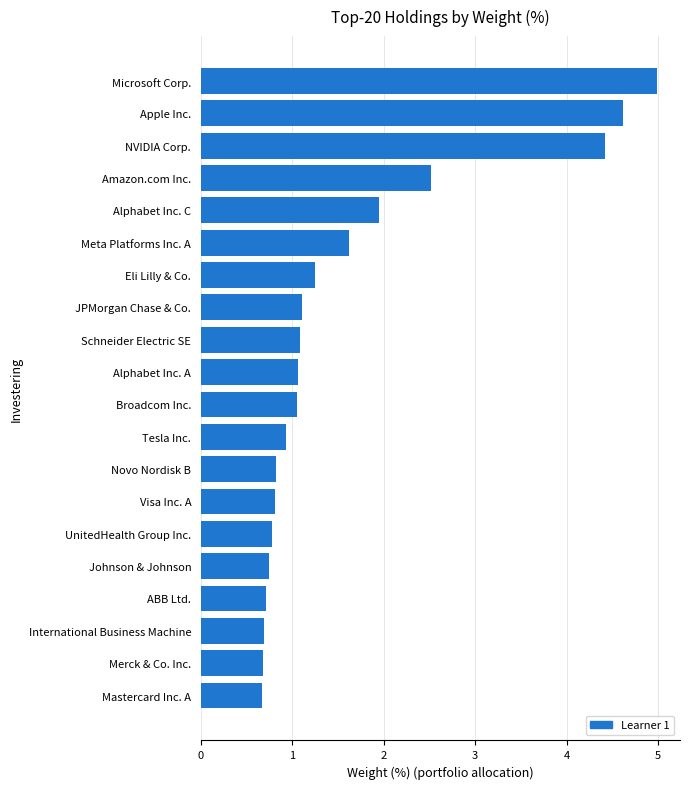

Between International Business Machine and Visa Inc. A, which is larger?

Visa Inc. A